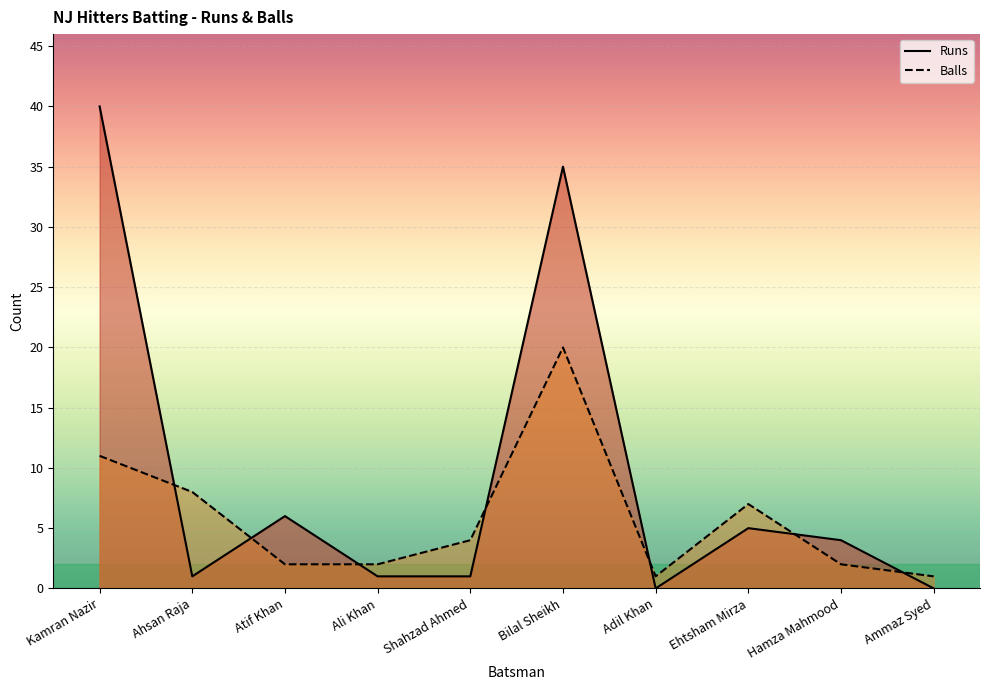

How many data points in Runs are less than 4?

5